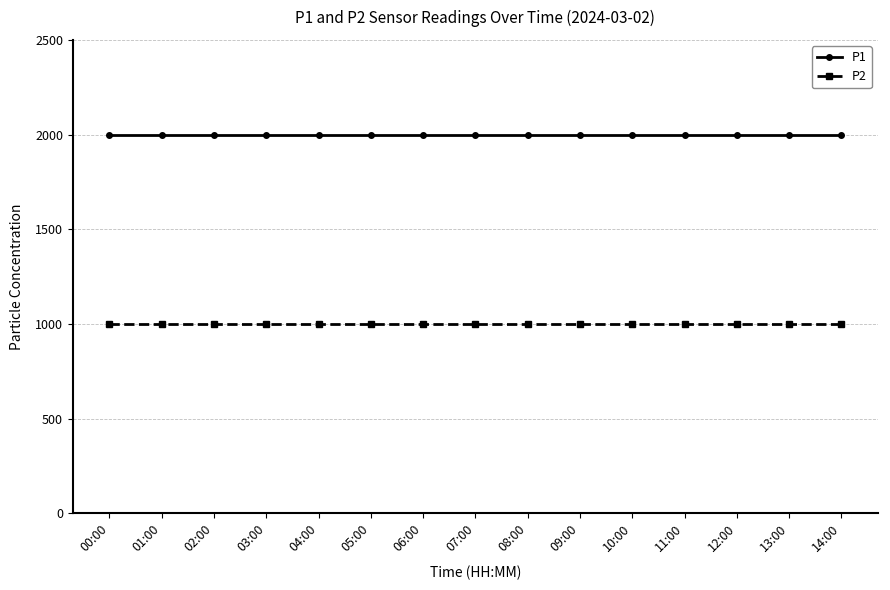

What is the minimum value shown in the chart?

999.9